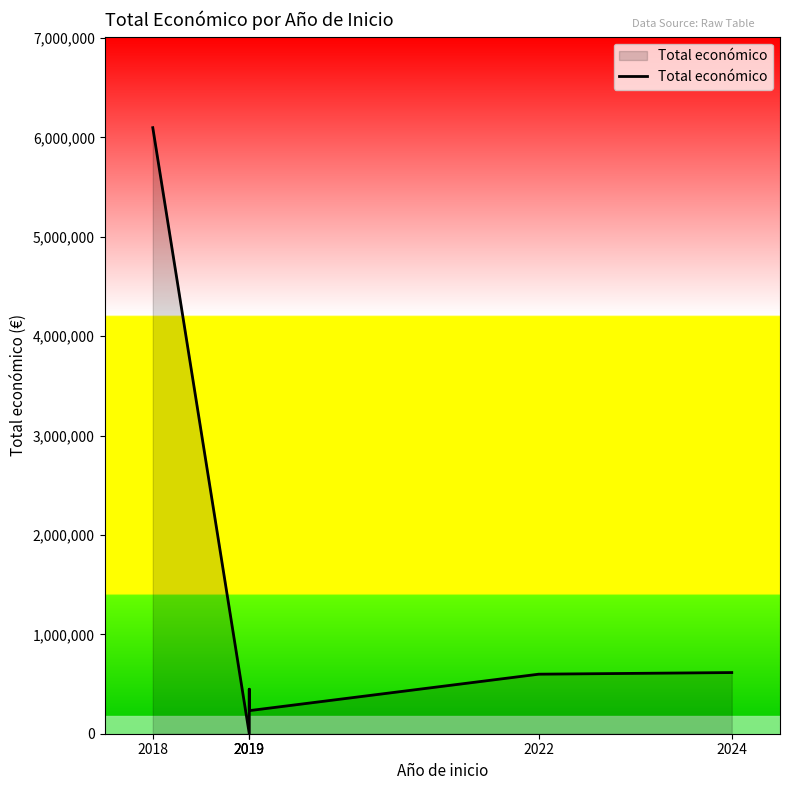

What is the greatest value displayed?

6097171